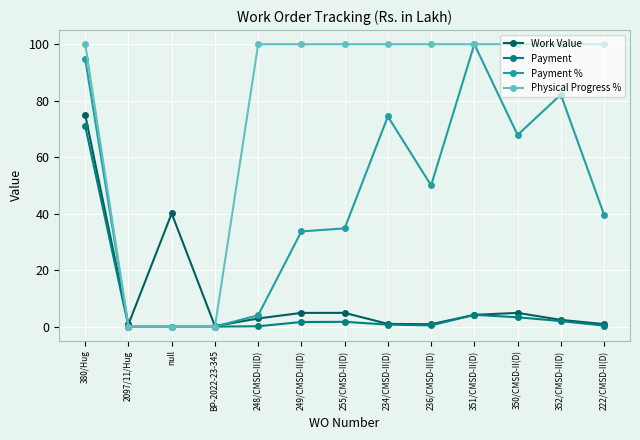

What is the label of the 8th point from the right?

249/CMSD-II(D)